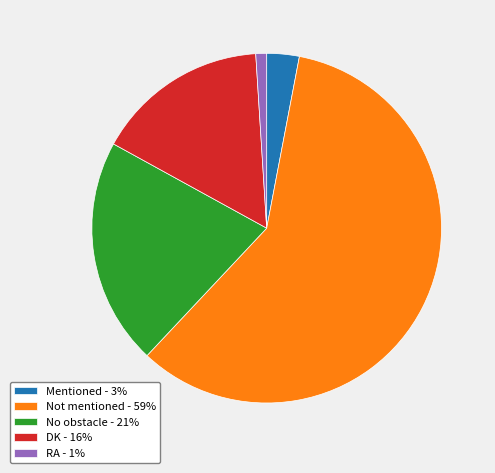

Which category has the biggest portion of the pie?

Not mentioned